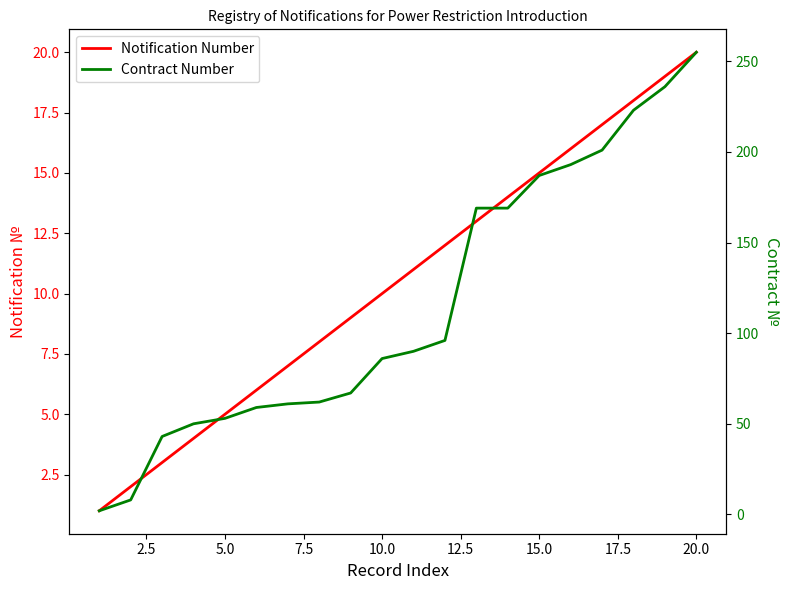

Which has a higher value, 5.0 or 7.5?

7.5